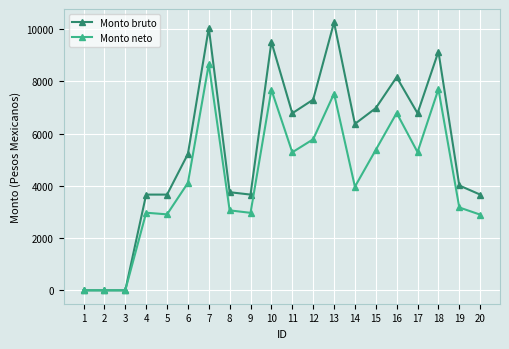

What is the average value of the Monto neto series?

4306.2